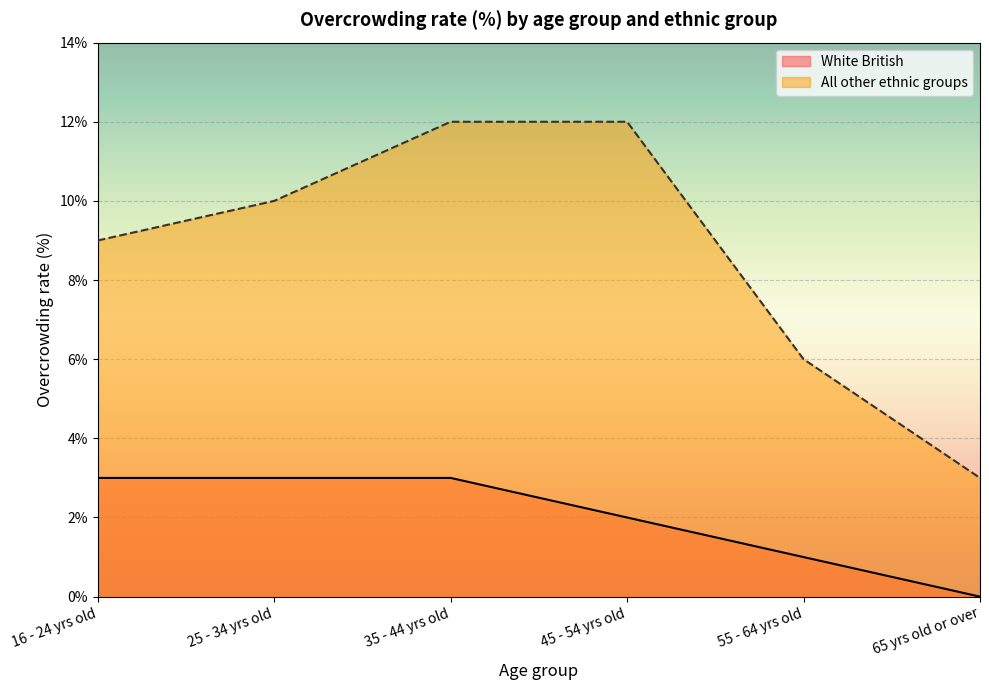

Rank the series at 65 yrs old or over from highest to lowest value.

All other ethnic groups, White British